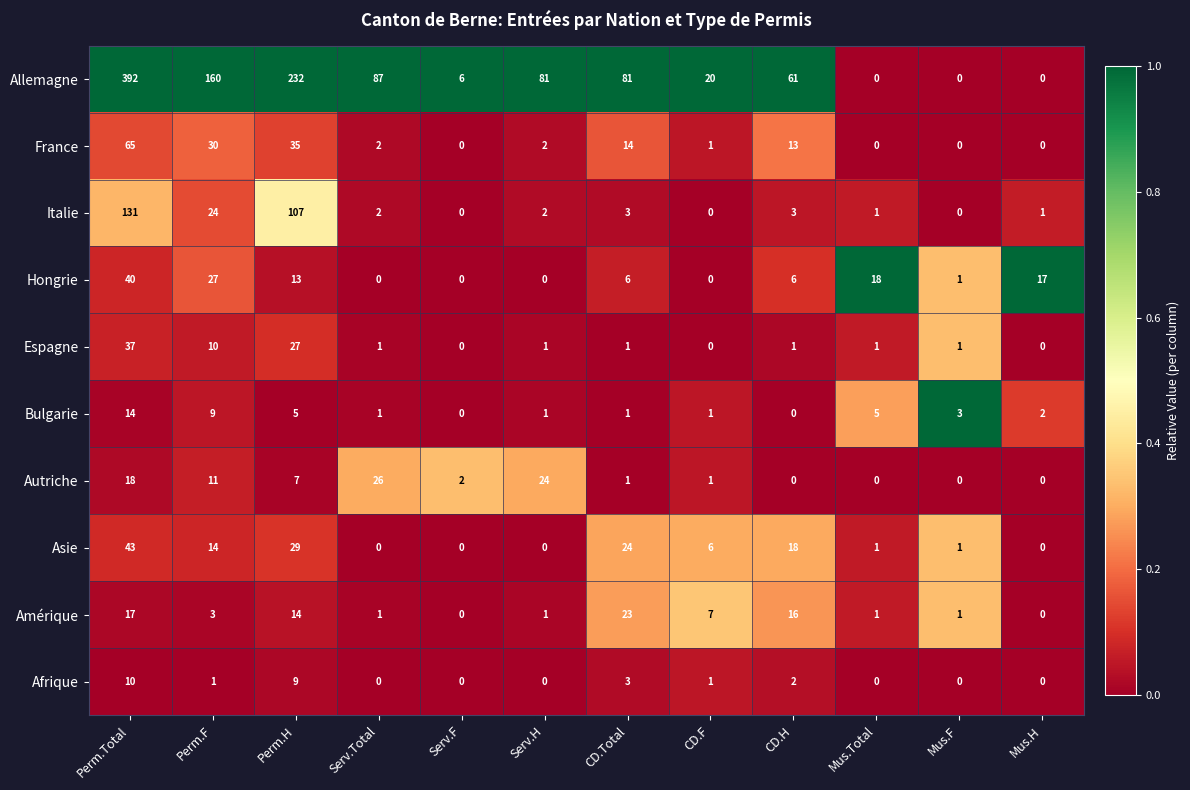

Which series has the largest range (max minus min)?

Allemagne